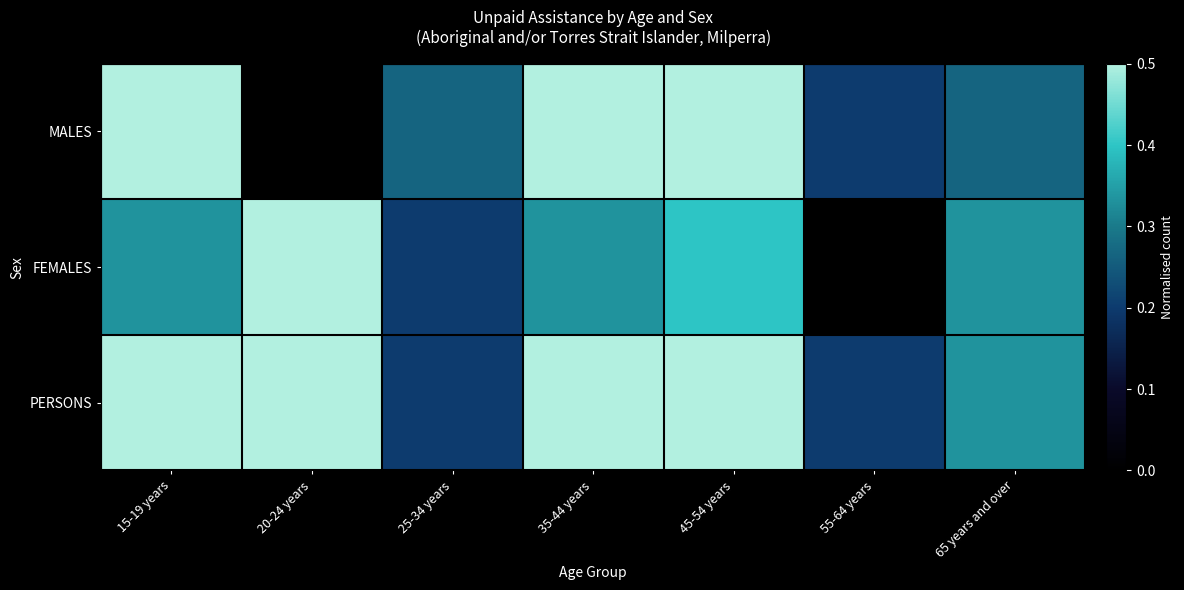

What is the total value across all series at 35-44 years?

1.5